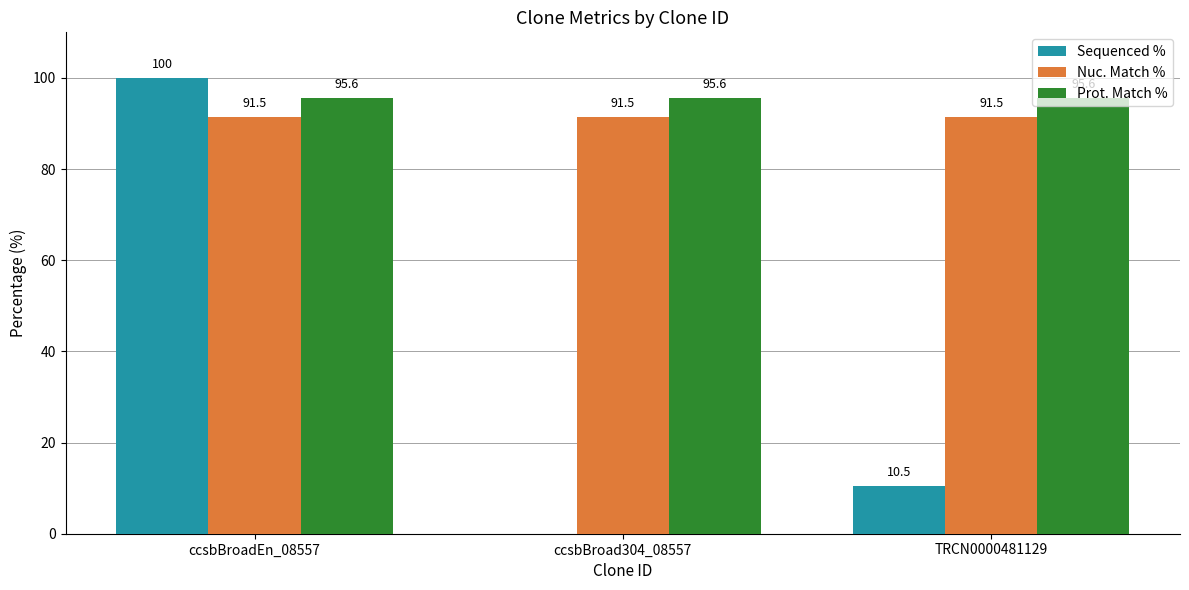

What is the difference between the Sequenced % values at TRCN0000481129 and ccsbBroad304_08557?

10.5